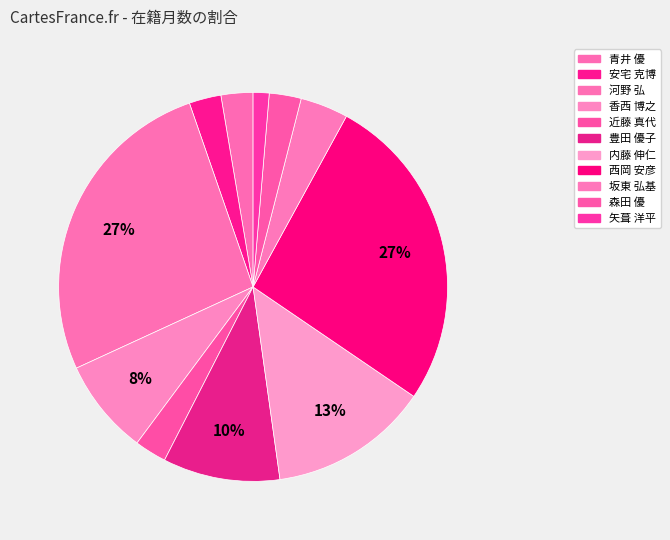

Count the number of slices in the pie.

11